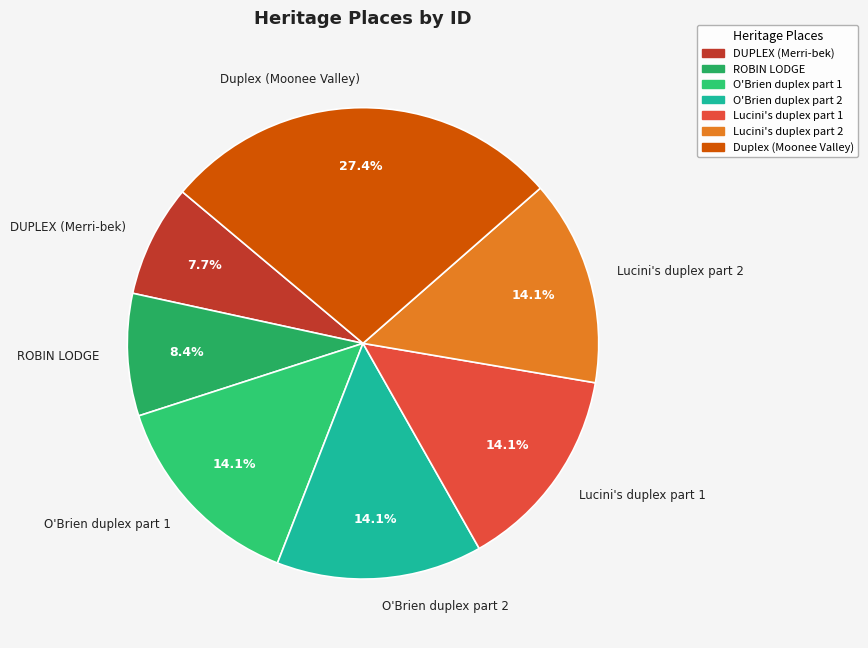

Between Duplex (Moonee Valley) and Lucini's duplex part 1, which is larger?

Duplex (Moonee Valley)